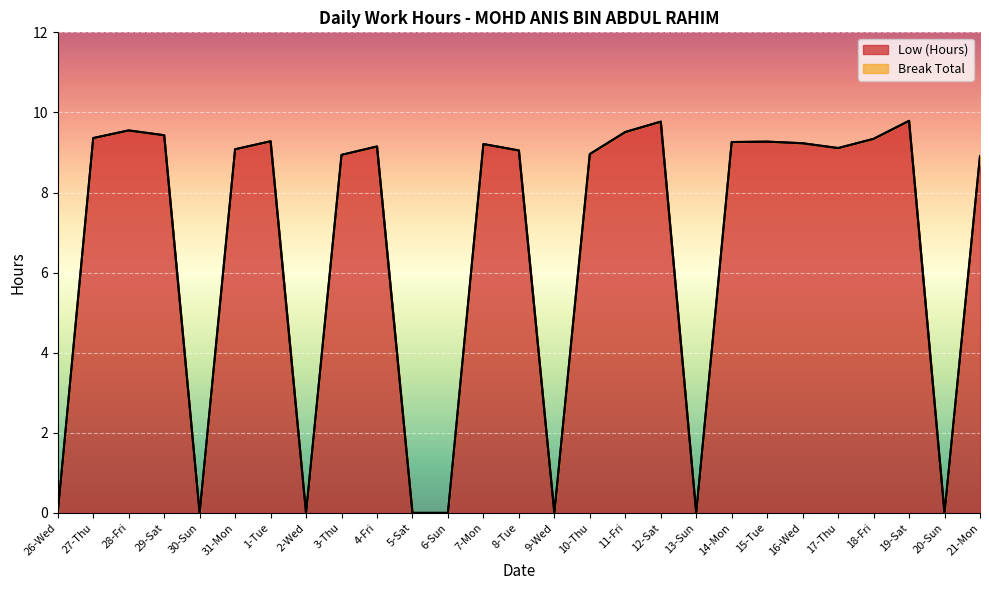

The chart shows a value of 0.0 at 2-Wed. True or false?

True